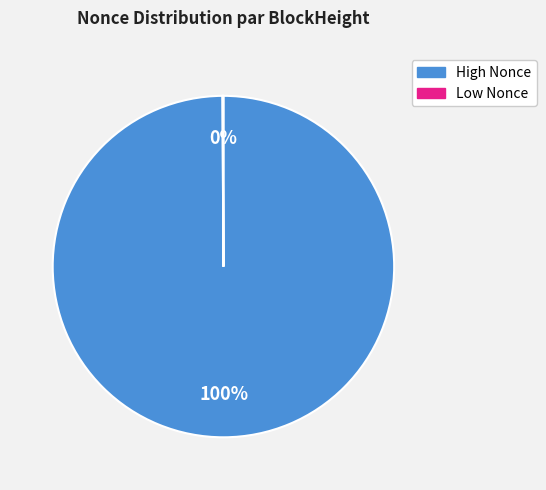

Is there any slice that represents more than half of the pie?

Yes